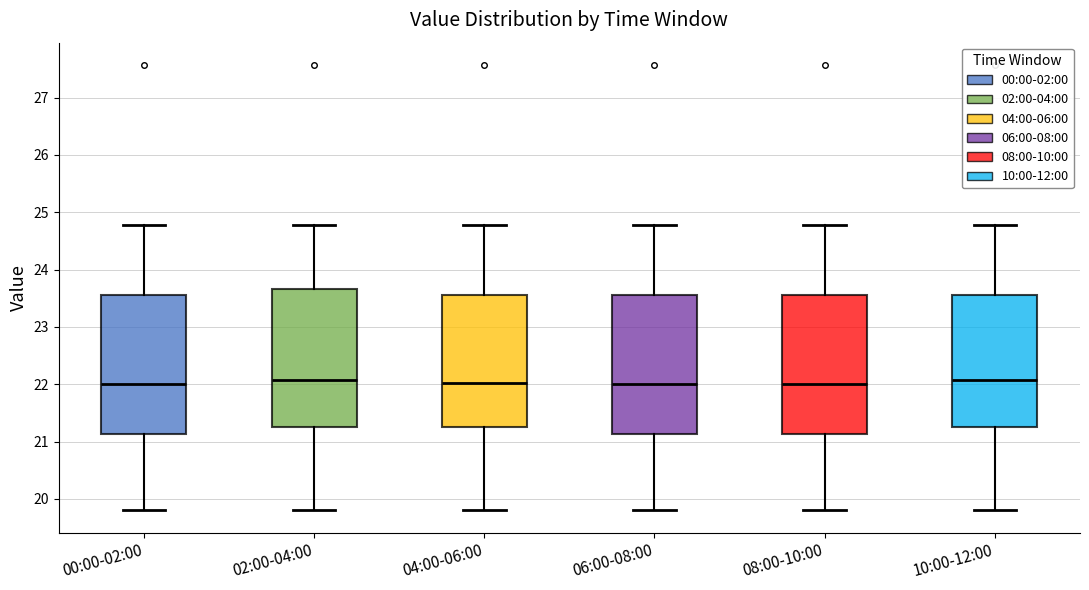

Reading left to right, read every box against the y-axis: the position of its median line, the range the box covers, and the ends of its whiskers. The values are not printed on the chart, so give them approximately, as read against the axis.

00:00-02:00: median 22.0, box 21.1 to 23.6, whiskers 19.8 to 24.8
02:00-04:00: median 22.1, box 21.3 to 23.7, whiskers 19.8 to 24.8
04:00-06:00: median 22.0, box 21.3 to 23.6, whiskers 19.8 to 24.8
06:00-08:00: median 22.0, box 21.1 to 23.6, whiskers 19.8 to 24.8
08:00-10:00: median 22.0, box 21.1 to 23.6, whiskers 19.8 to 24.8
10:00-12:00: median 22.1, box 21.3 to 23.6, whiskers 19.8 to 24.8